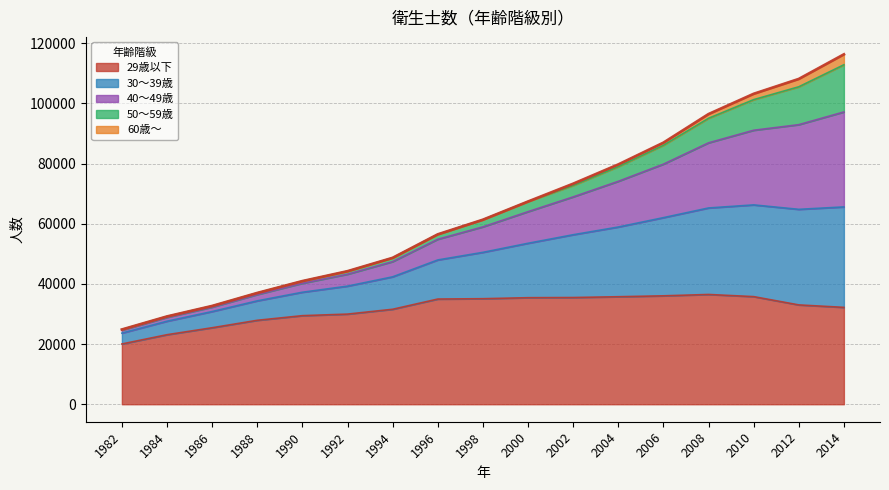

True or false: 29歳以下 and 40～49歳 intersect in this chart.

False